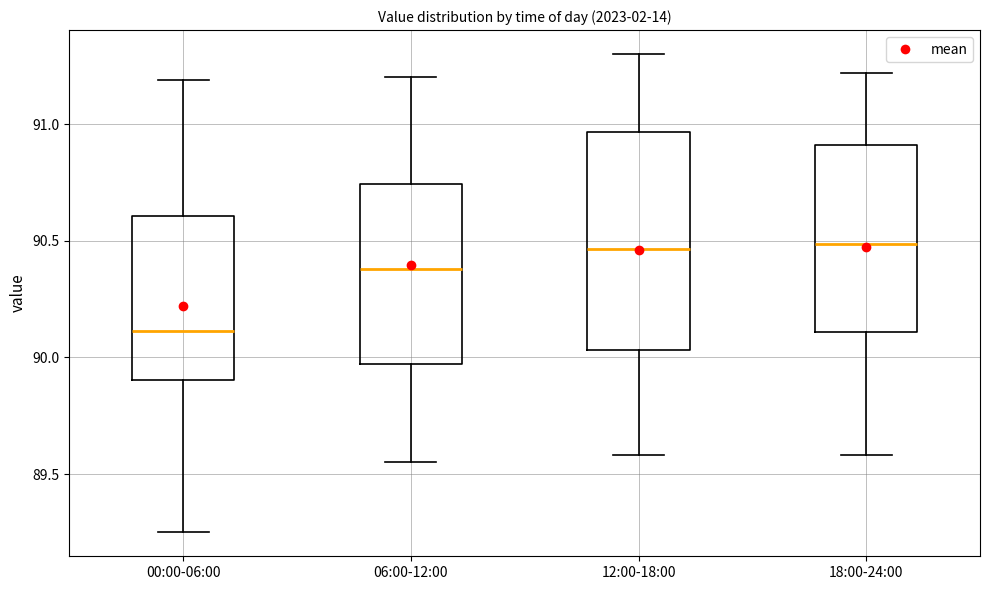

Which box is the tallest, from its lower edge to its upper edge?

12:00-18:00